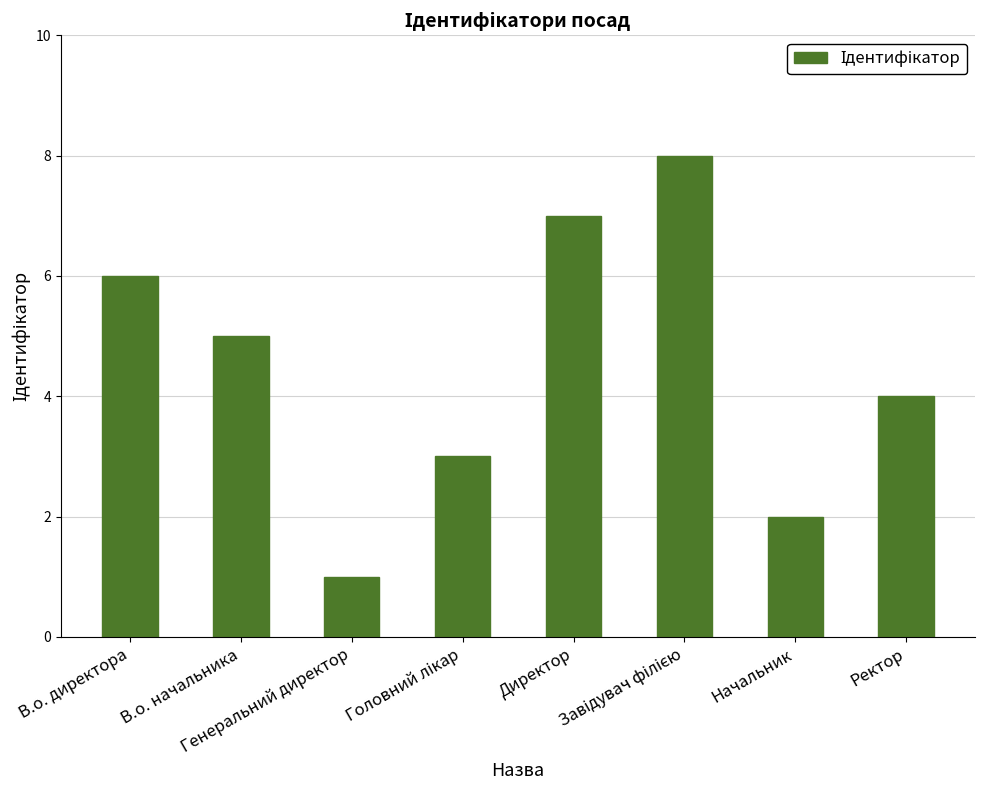

How many categories are shown in the chart?

8